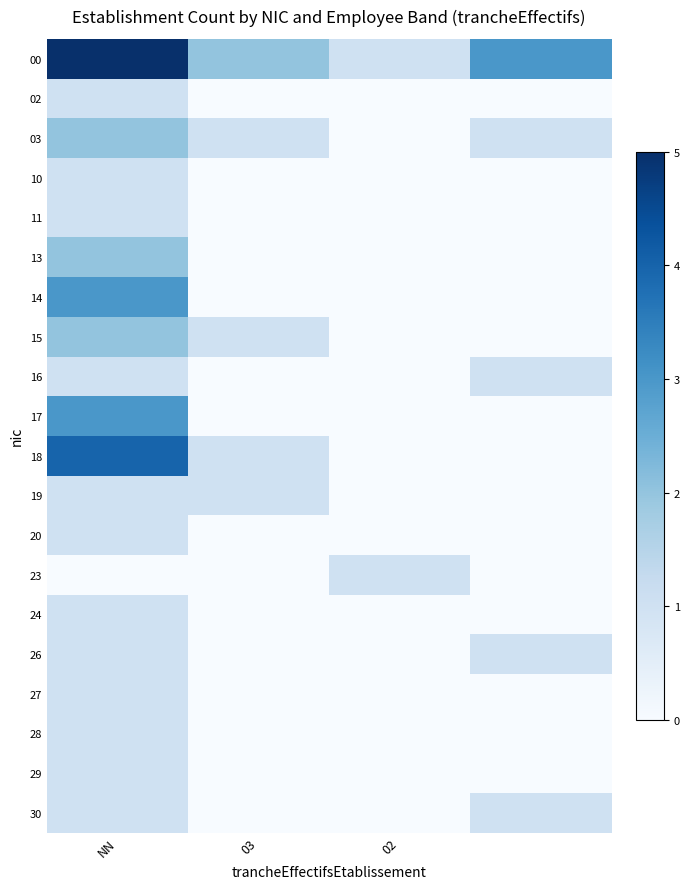

Which series has the largest range (max minus min)?

00